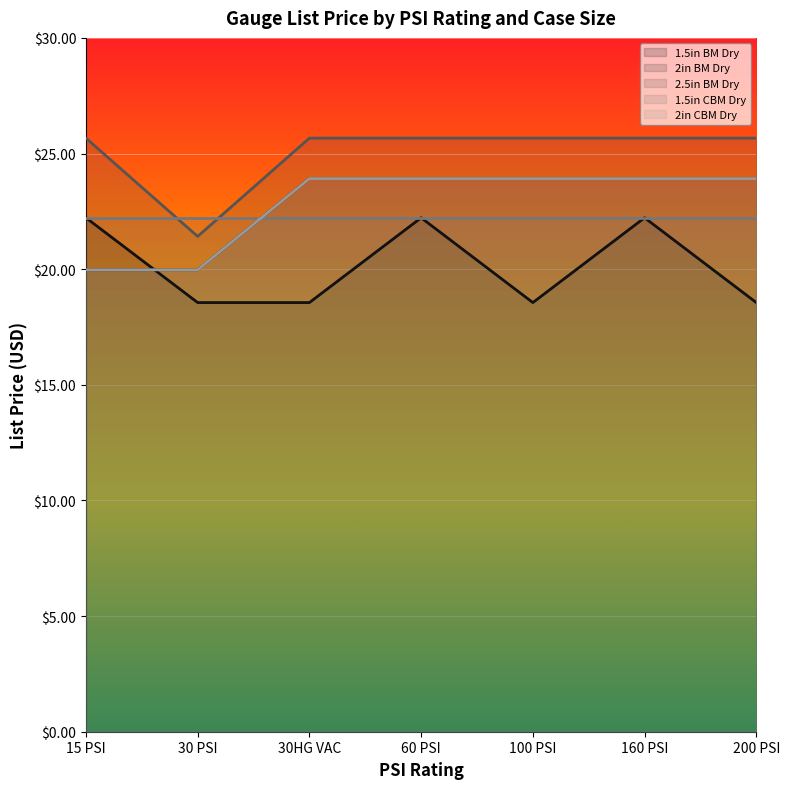

What is the minimum value shown in the chart?

18.6